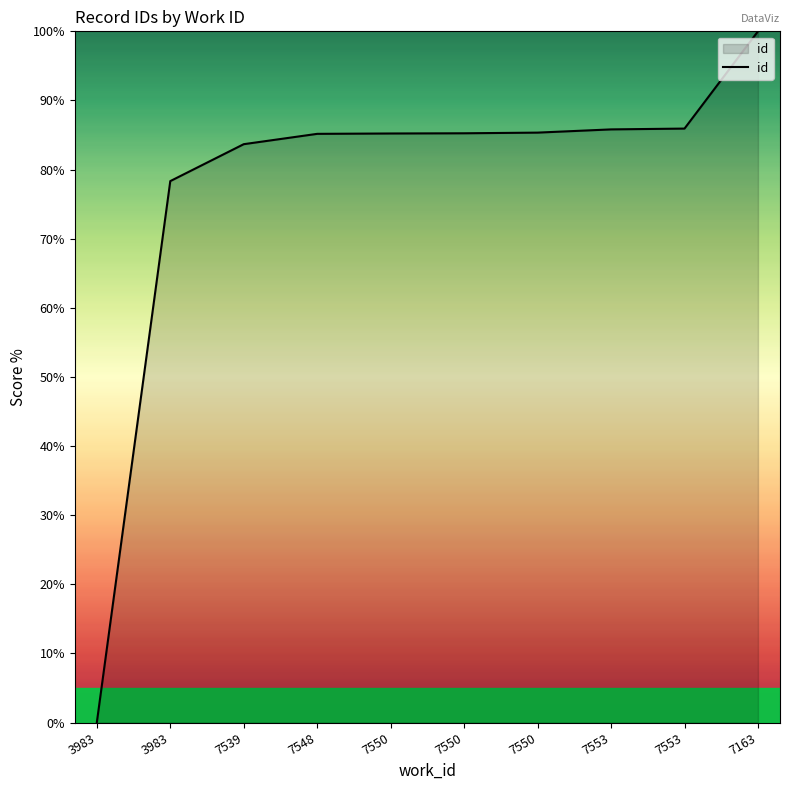

Where does the data first go above 85?

7548